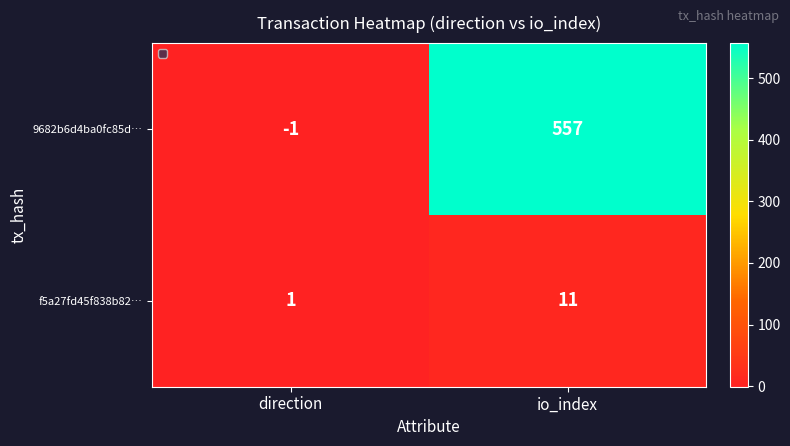

Reading left to right, what are all the values shown in this chart?

9682b6d4ba0fc85d…: direction=-1	io_index=557
f5a27fd45f838b82…: direction=1	io_index=11